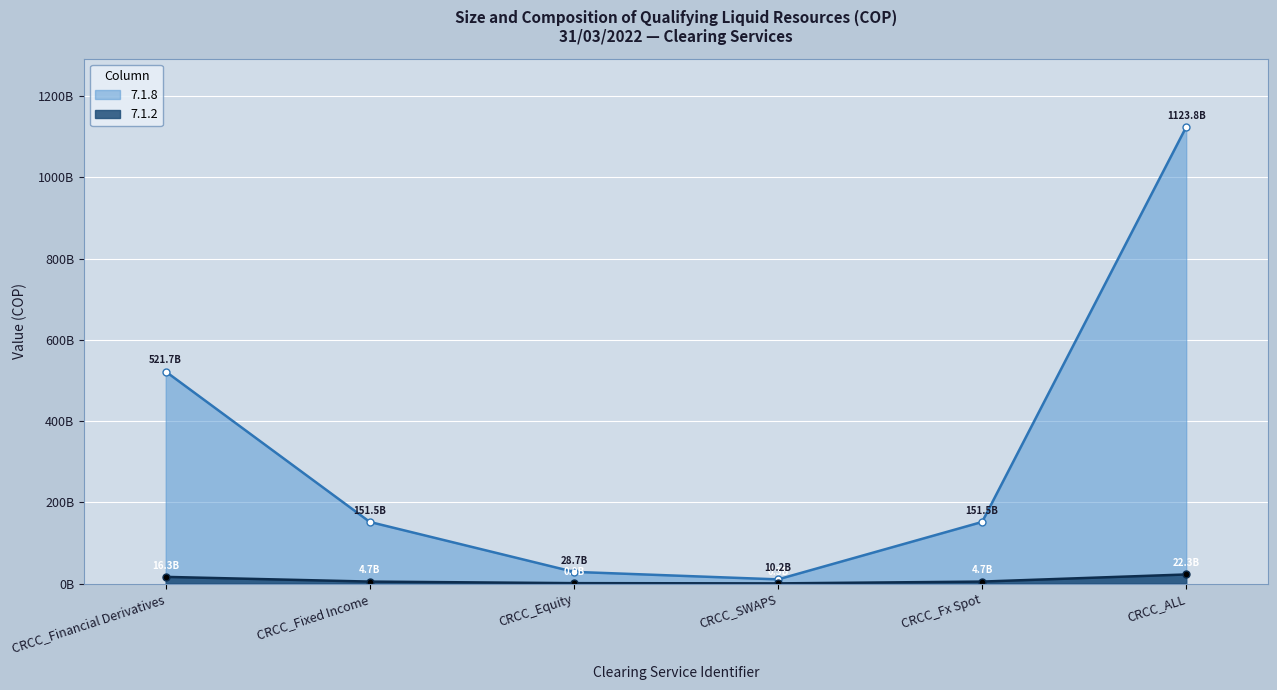

What are all the series names shown in the legend?

7.1.8, 7.1.2